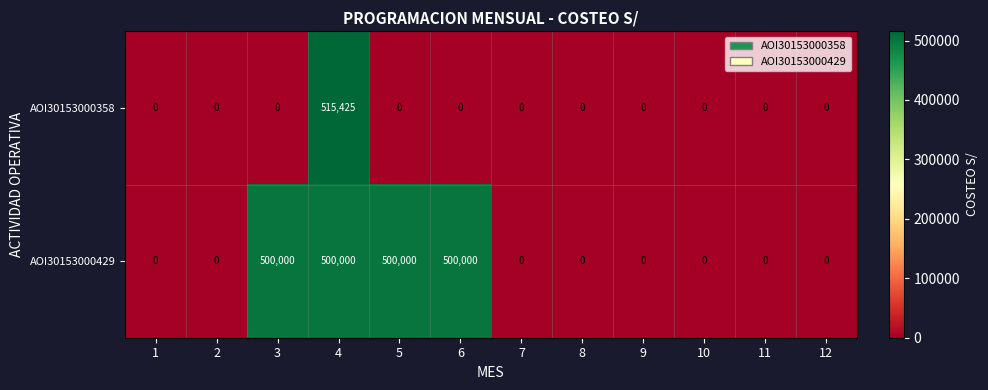

Which category has the highest value across all series?

4